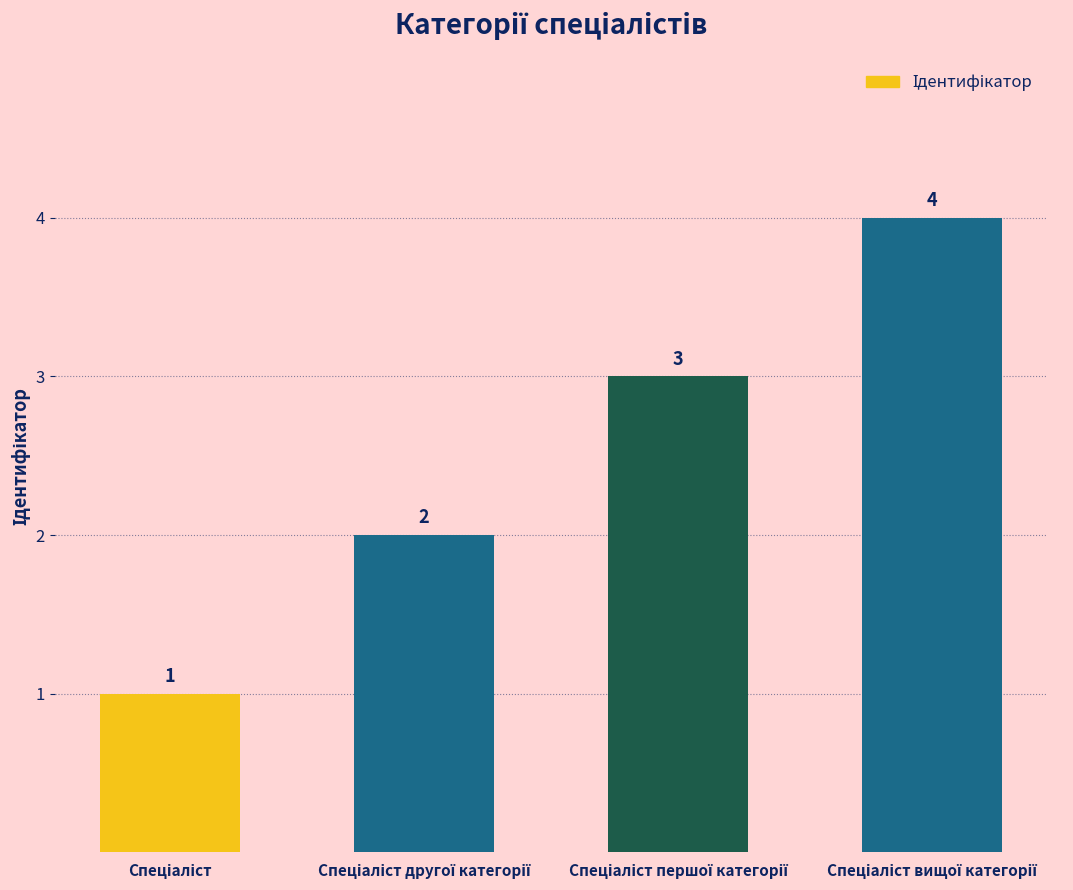

What is the value of the 2nd bar from the left?

2